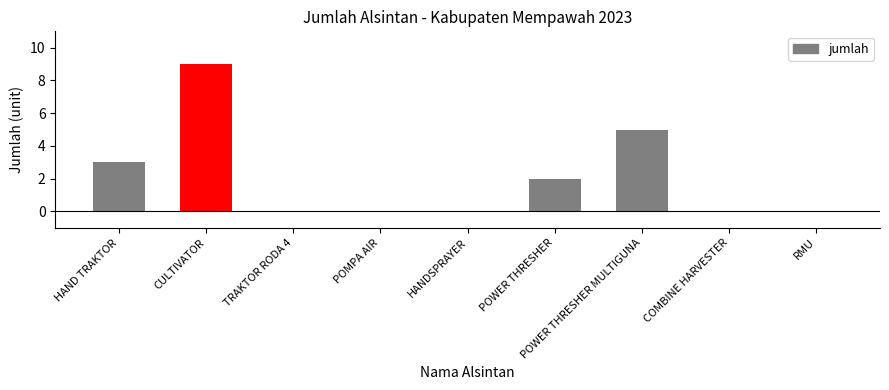

Reading right to left, what are all the values shown in this chart?

0	0	5	2	0	0	0	9	3